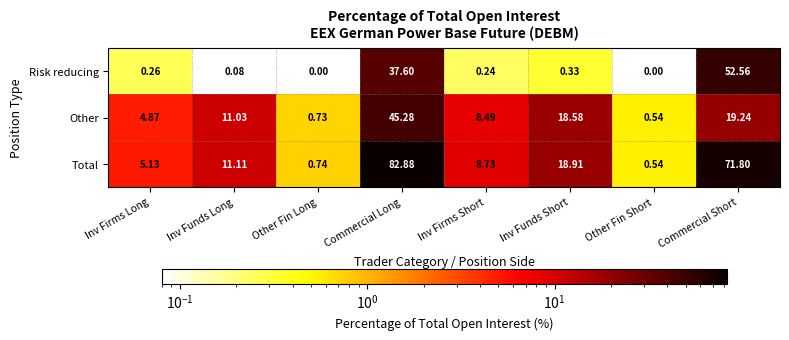

Which label corresponds to the largest value in the chart?

Commercial Long